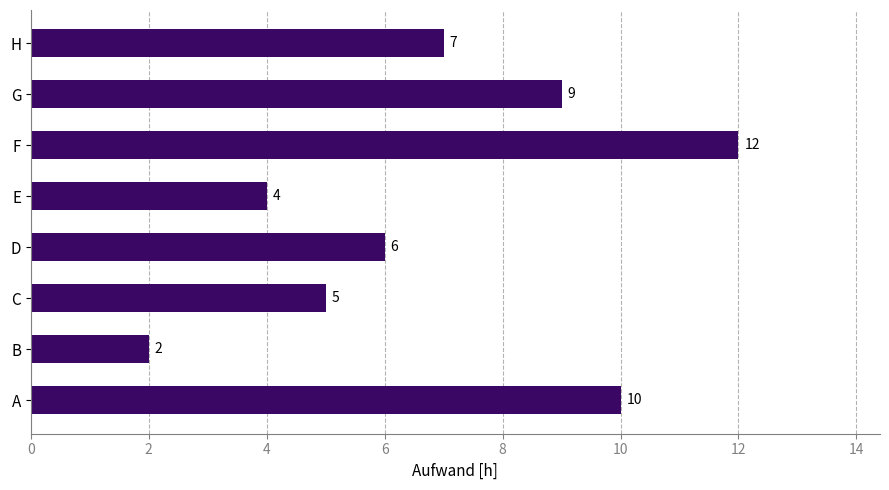

Is it true that the value at G is 9?

True